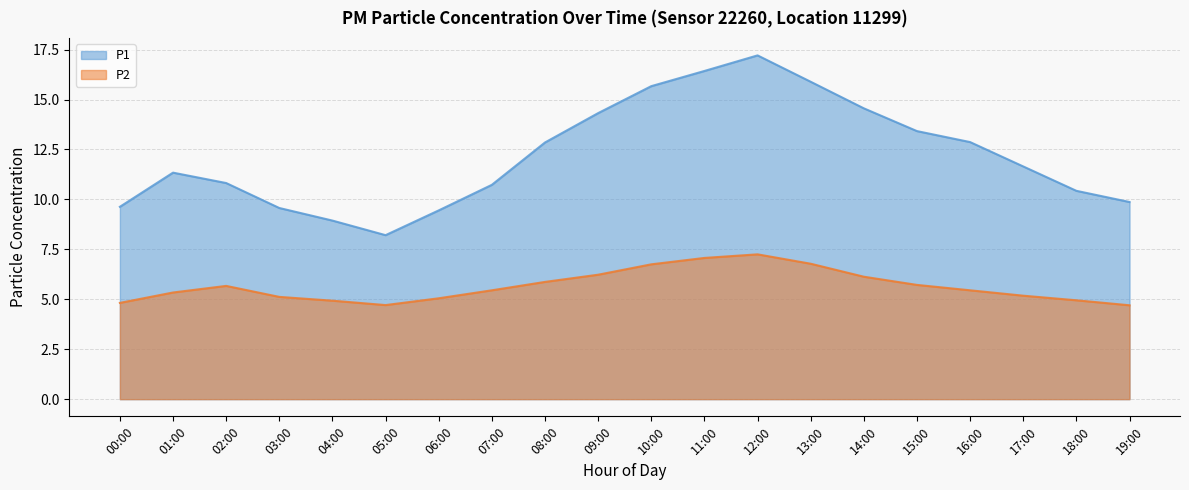

Rank the series by their maximum value, from lowest to highest.

P2, P1